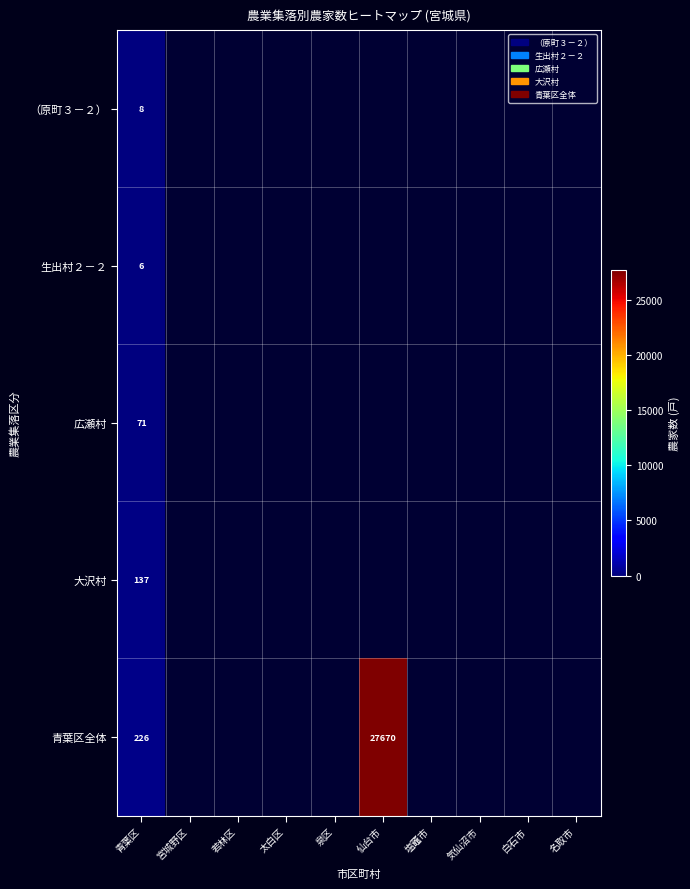

The value of （原町３－２） at 青葉区 is 8. True or false?

True